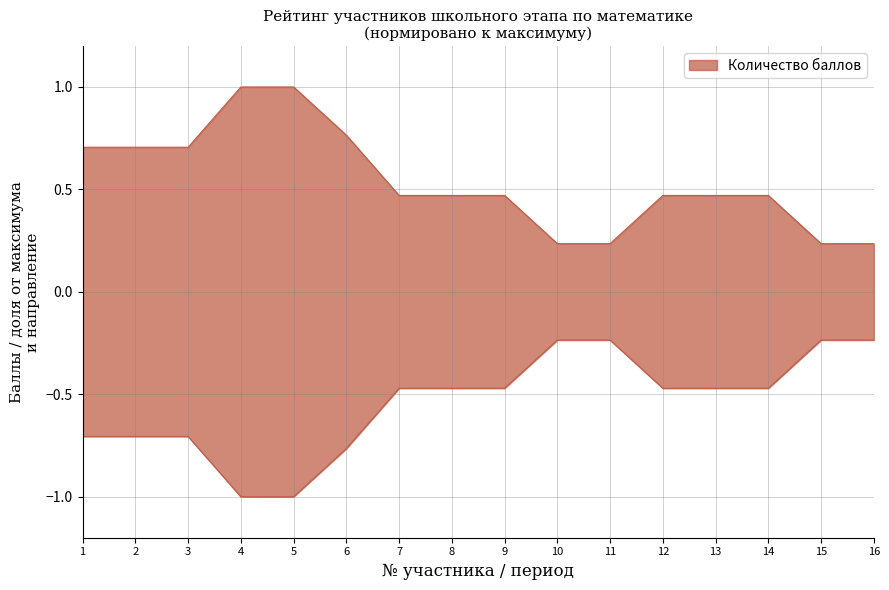

List the labels in order of value, largest first.

4, 5, 6, 1, 2, 3, 7, 8, 9, 12, 13, 14, 10, 11, 15, 16